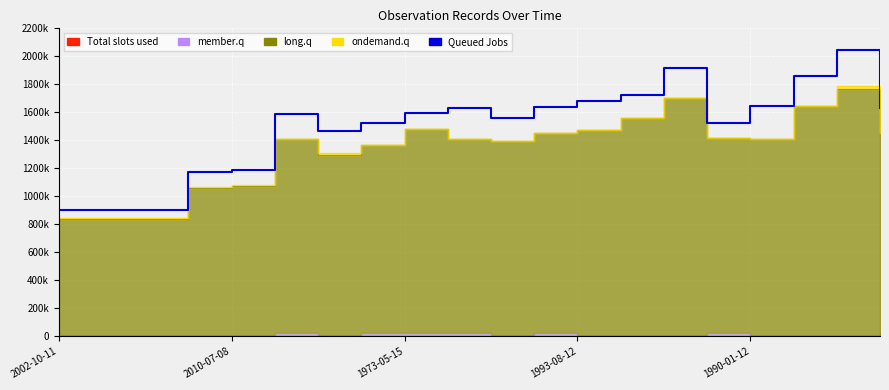

What is the change in value from 6 to 13?

+254091